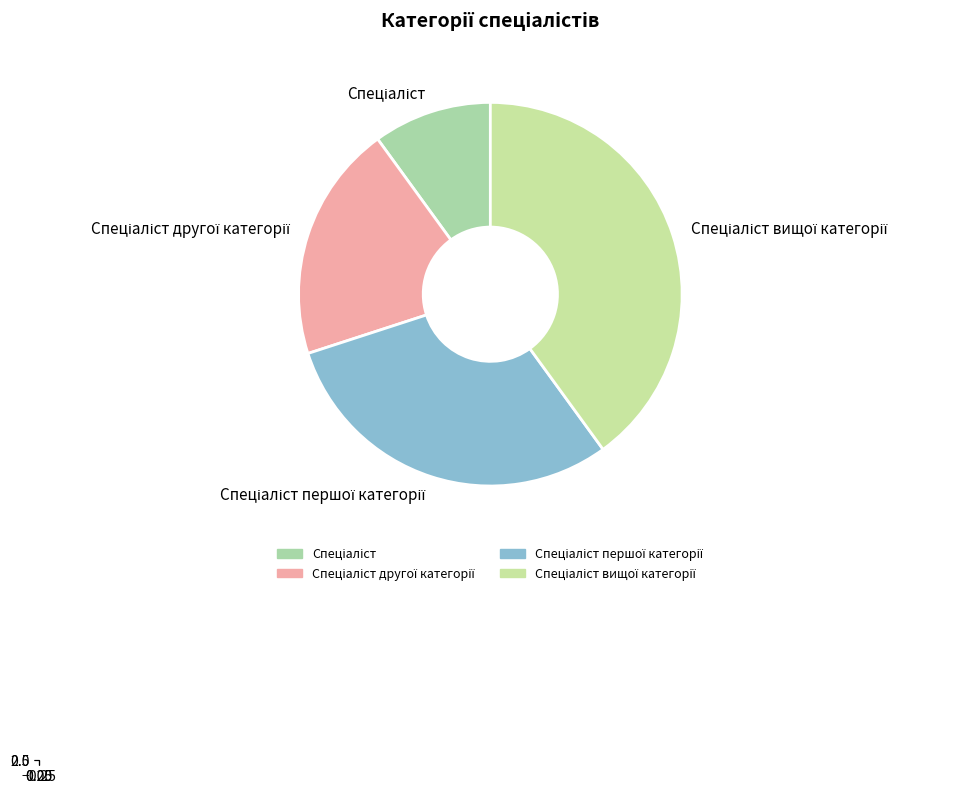

Does Спеціаліст represent more than half of the total?

No